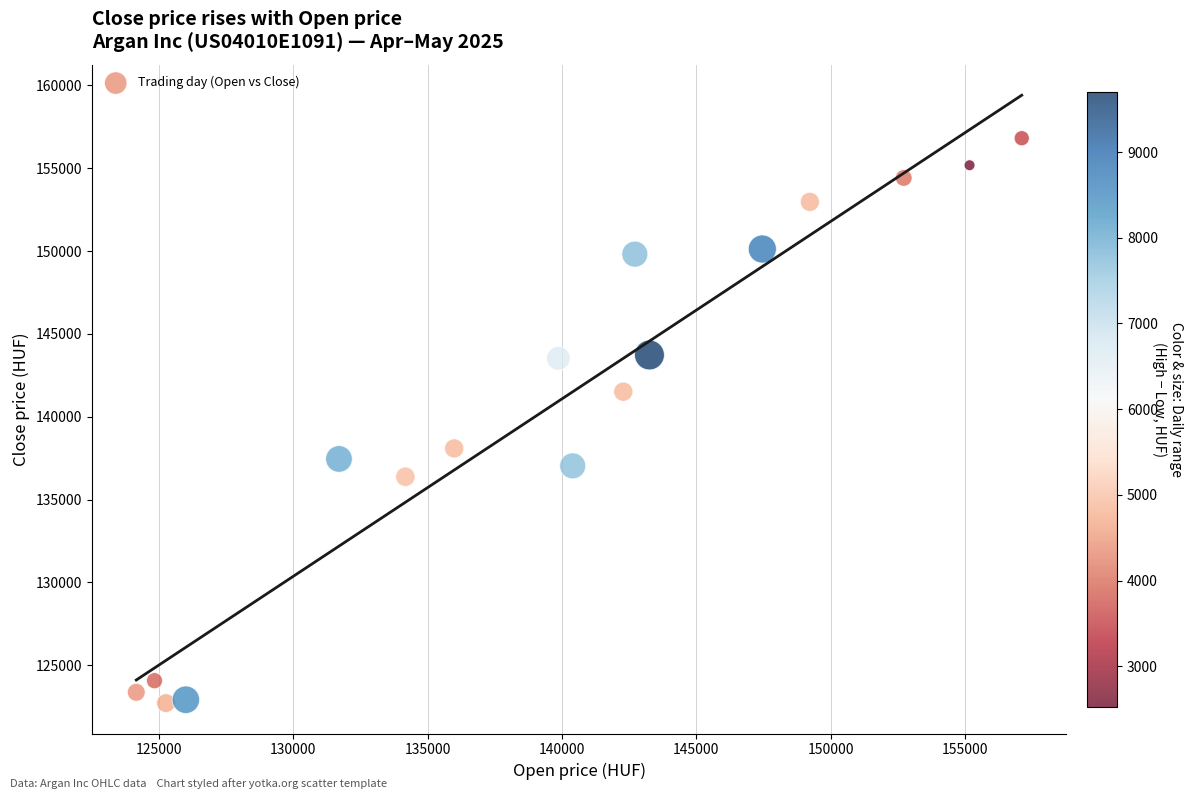

What is the range of X values (max minus min)?

32949